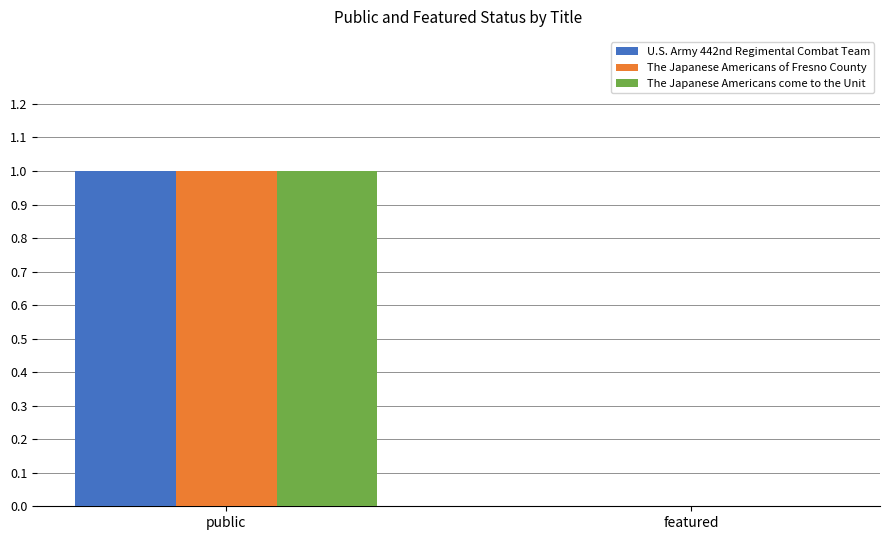

How many groups of bars are there?

2